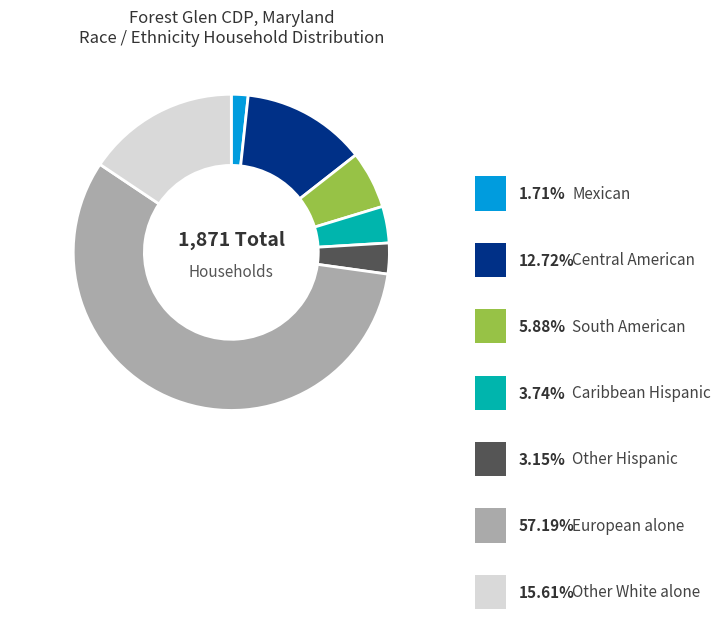

To the nearest percent, what is the combined percentage of European alone and Central American?

70%